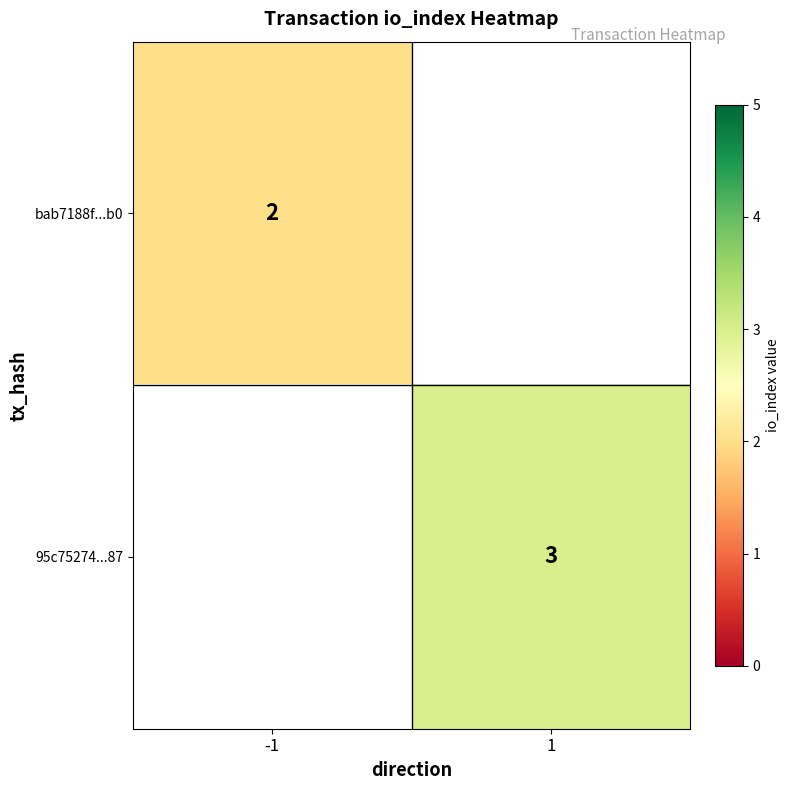

Is it true that bab7188f...b0 equals 2 at -1?

True